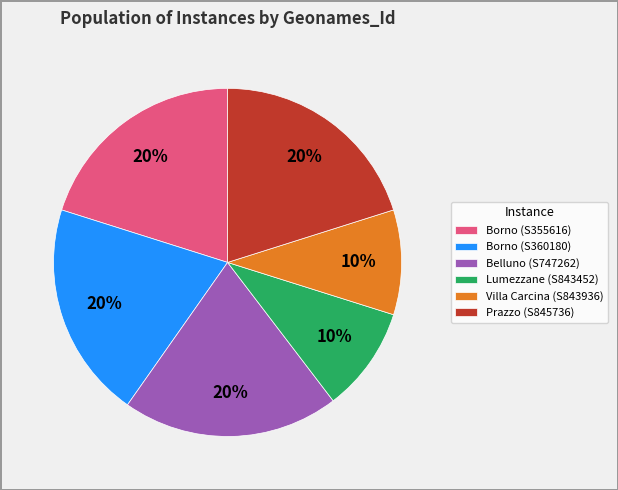

What is the ratio of the value at Lumezzane (S843452) to the value at Belluno (S747262)?

0.5